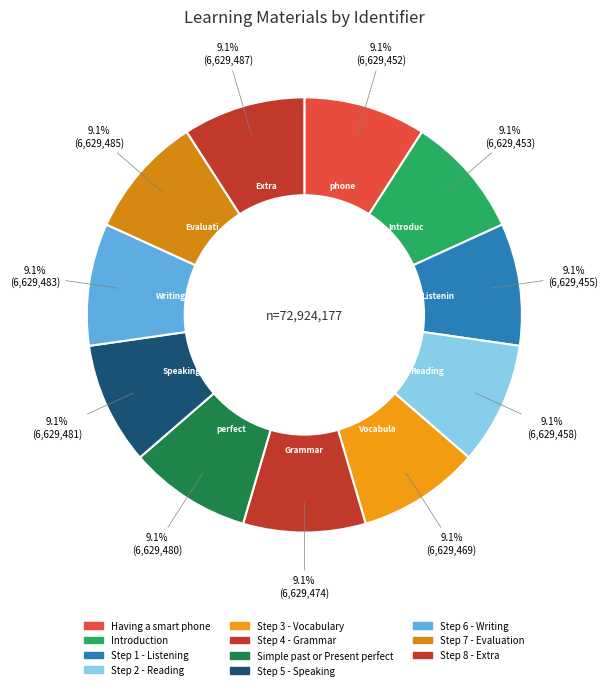

Which has a higher value, Step 2 - Reading or Step 5 - Speaking?

Step 5 - Speaking